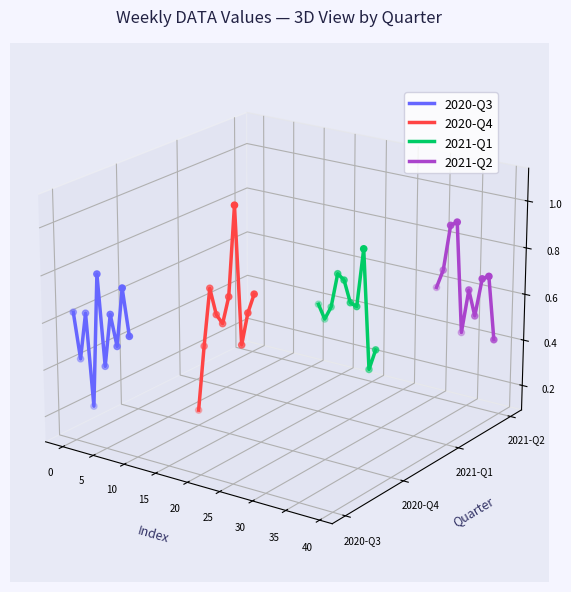

Which series has the largest Y range (max minus min)?

2020-Q4